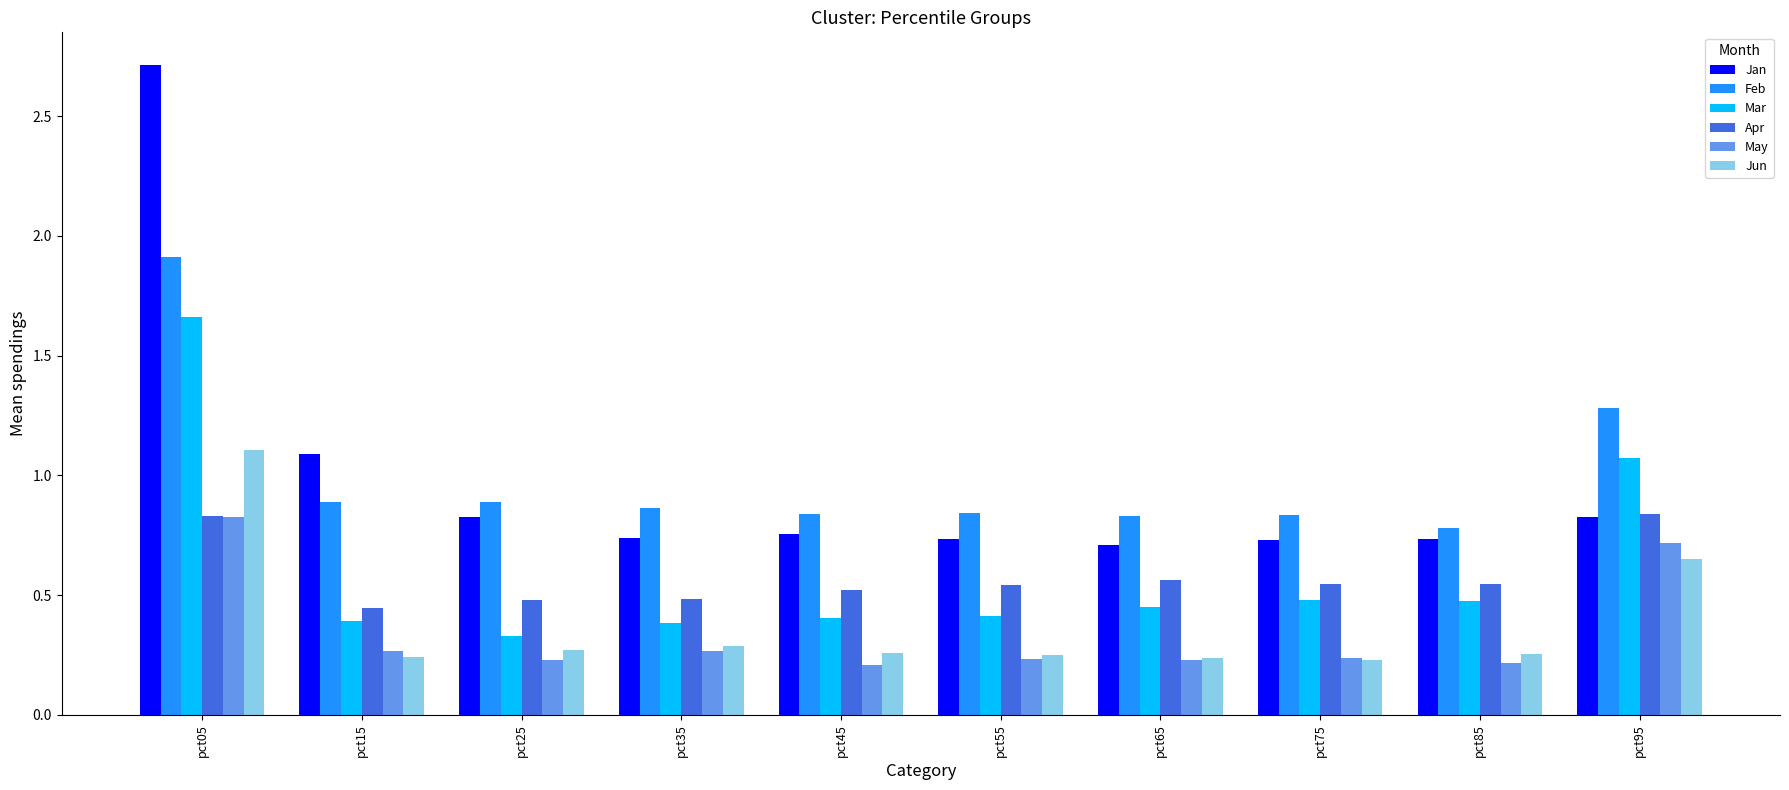

True or false: Jan has a value of 0.7 at pct55.

True